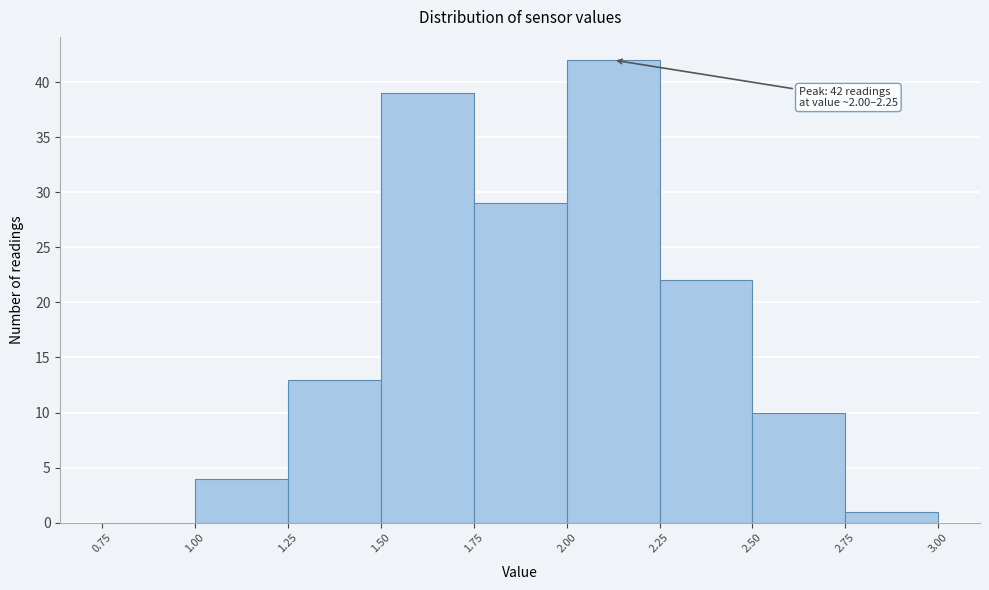

Which range on the x-axis has the tallest bar?

2.00 to 2.25